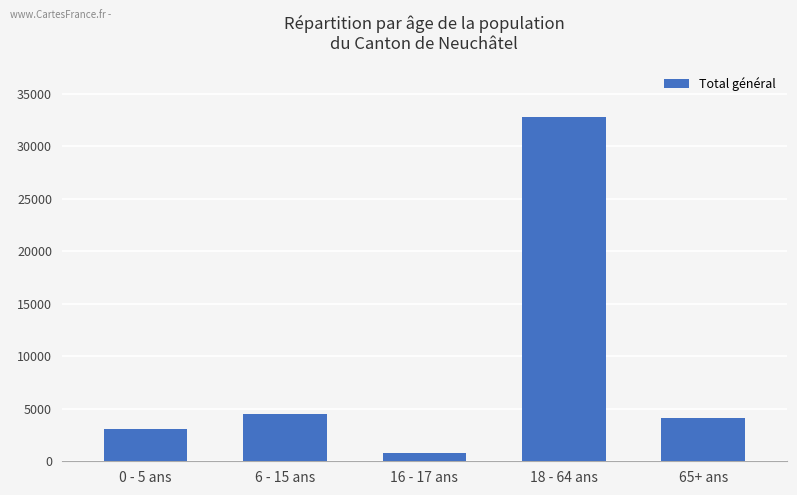

List the labels in order of value, largest first.

18 - 64 ans, 6 - 15 ans, 65+ ans, 0 - 5 ans, 16 - 17 ans